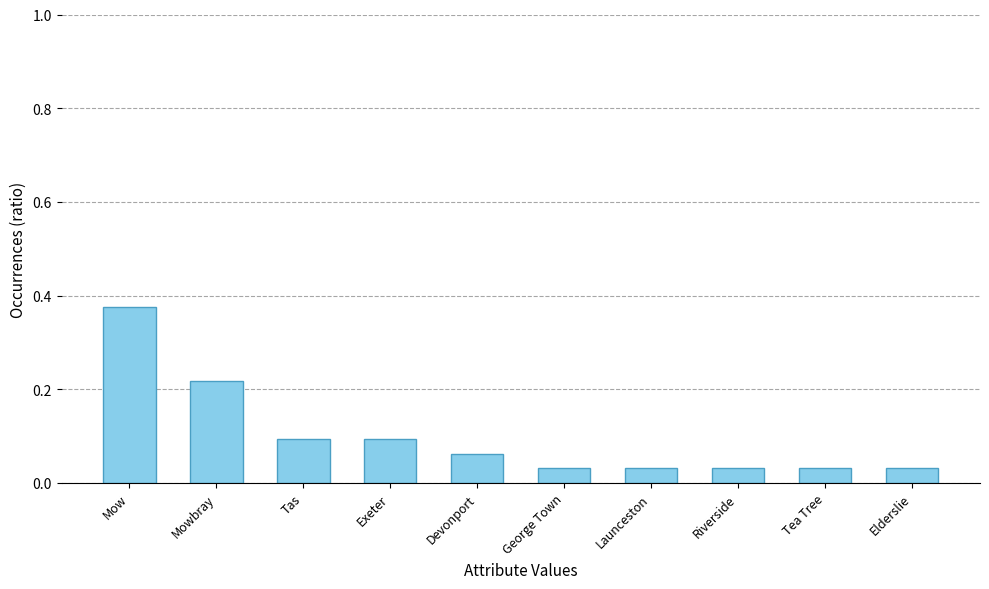

Which has a higher value, Tas or Tea Tree?

Tas